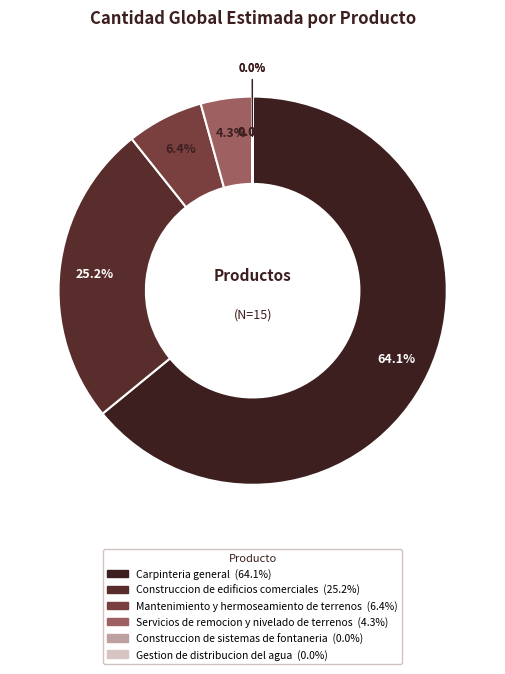

To the nearest percent, what portion does Mantenimiento y hermoseamiento de terrenos represent?

6%